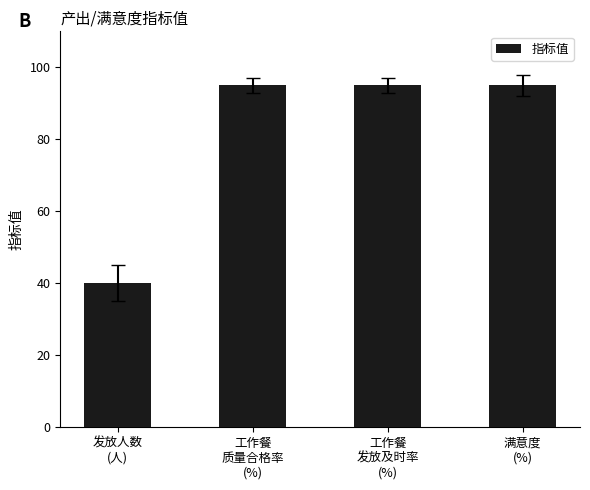

Reading left to right, extract all data points from this chart.

发放人数
(人)=40	工作餐
质量合格率
(%)=95	工作餐
发放及时率
(%)=95	满意度
(%)=95